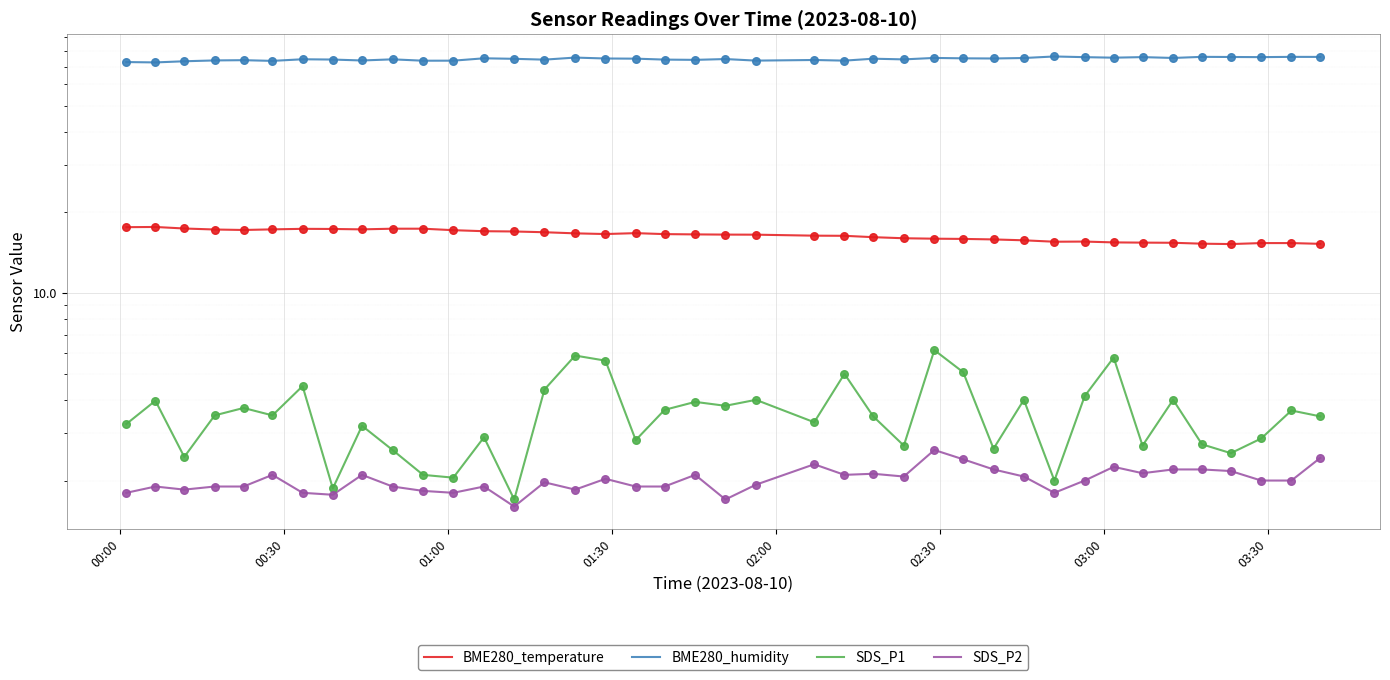

What are all the series names shown in the legend?

BME280_temperature, BME280_humidity, SDS_P1, SDS_P2